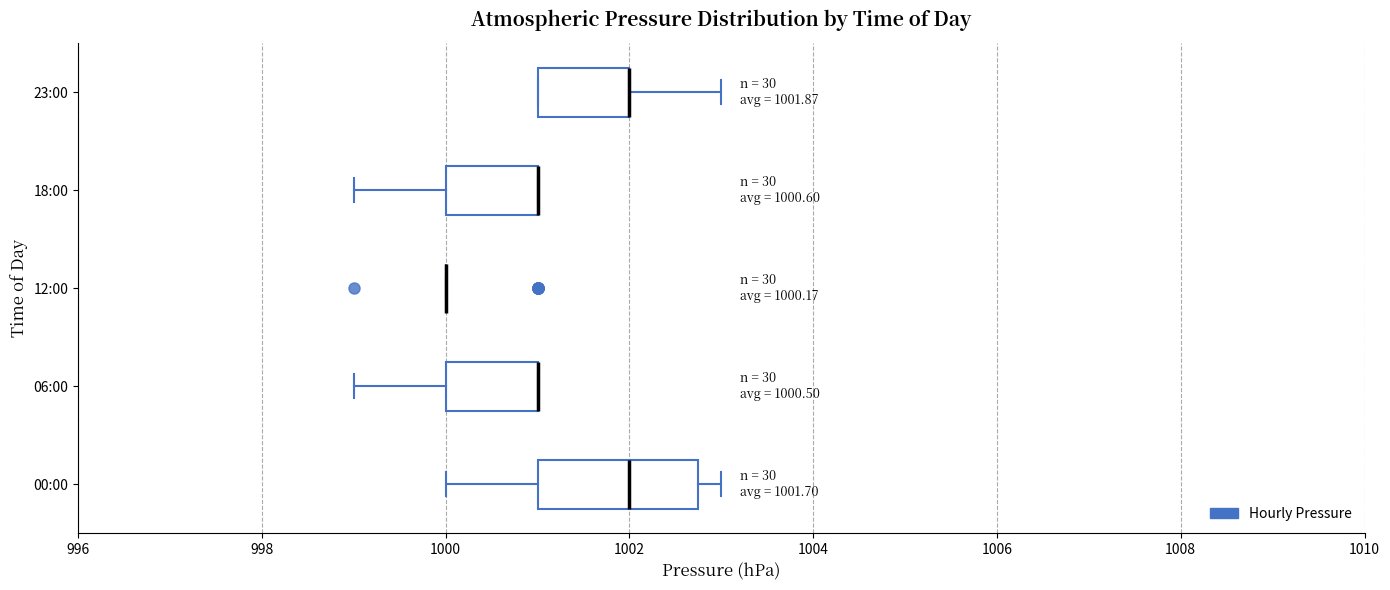

Which box is the widest, from its left edge to its right edge?

00:00